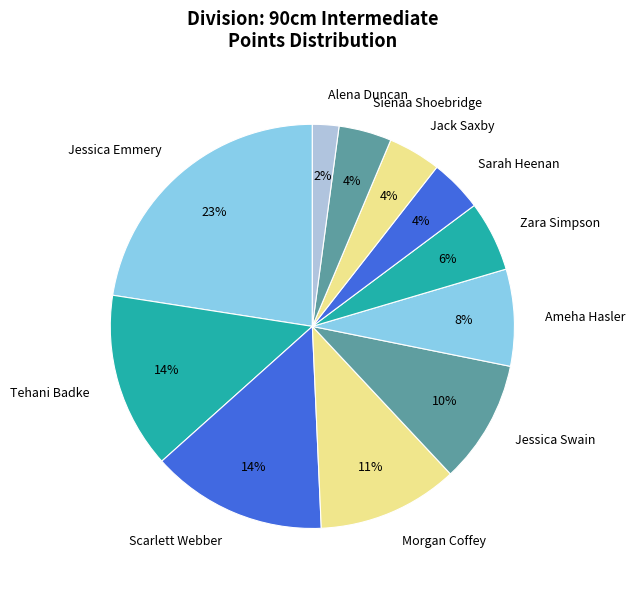

How many segments does this pie chart have?

11